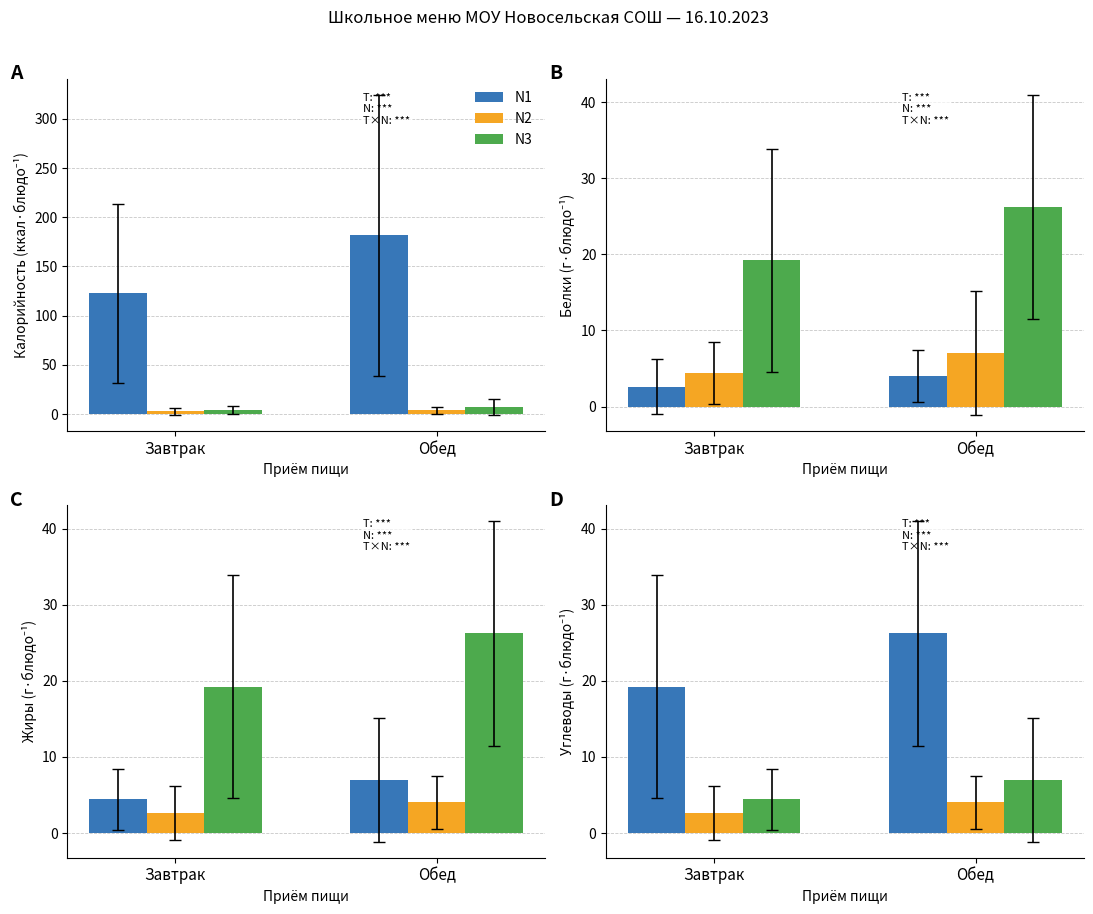

At which category is the sum across all series the highest?

Обед